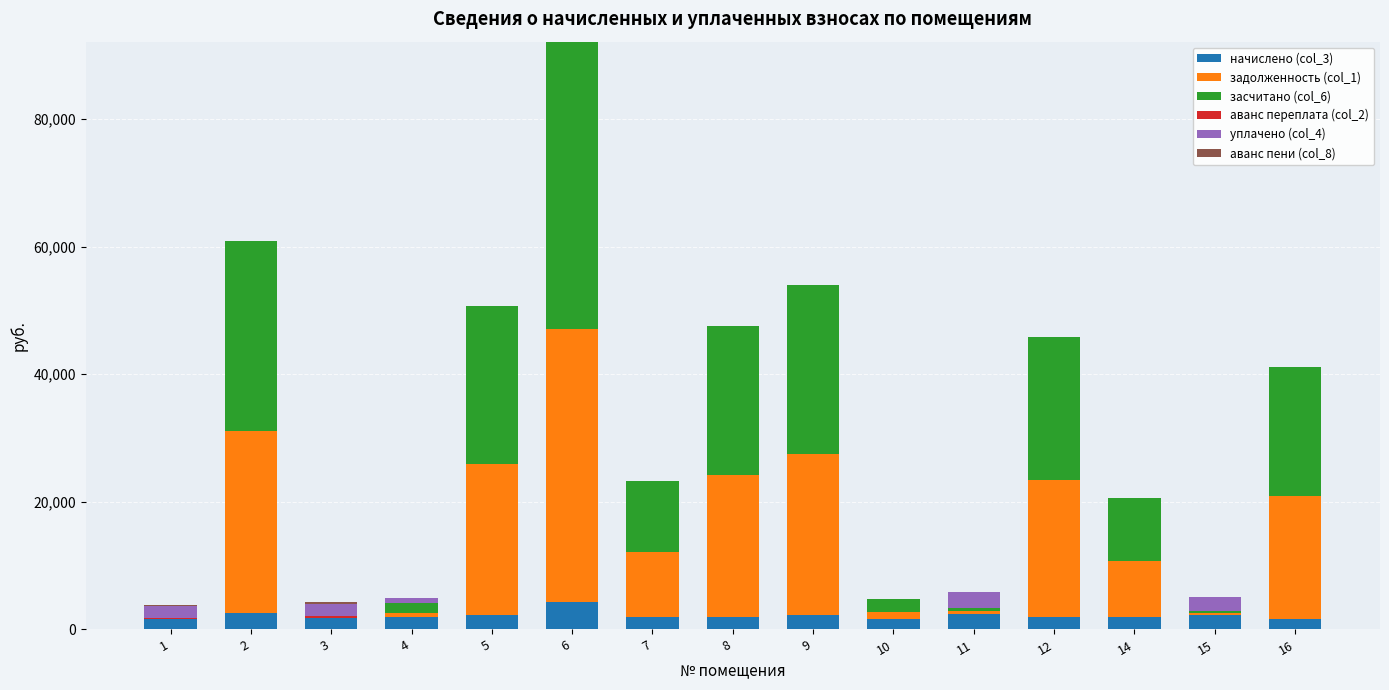

At which category is the sum across all series the highest?

6